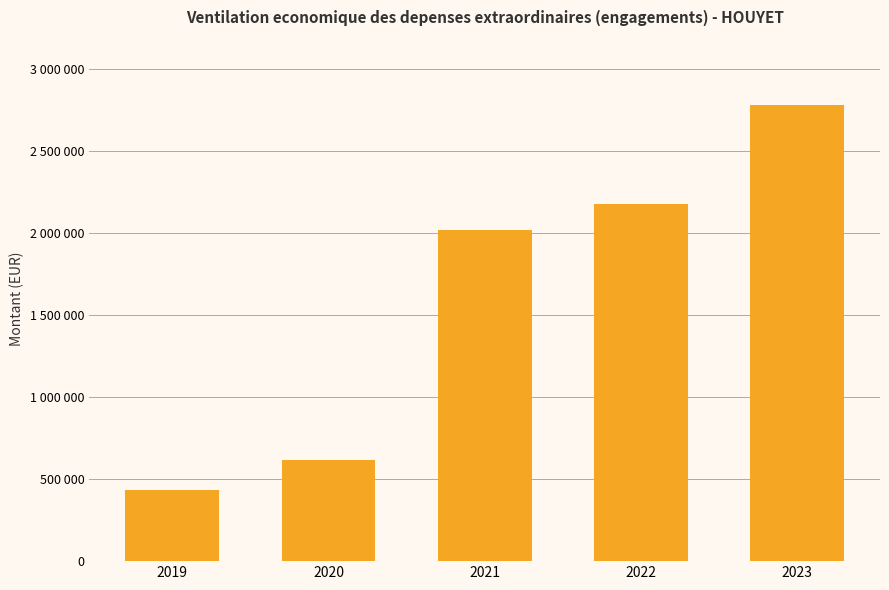

Are the bars horizontal?

No